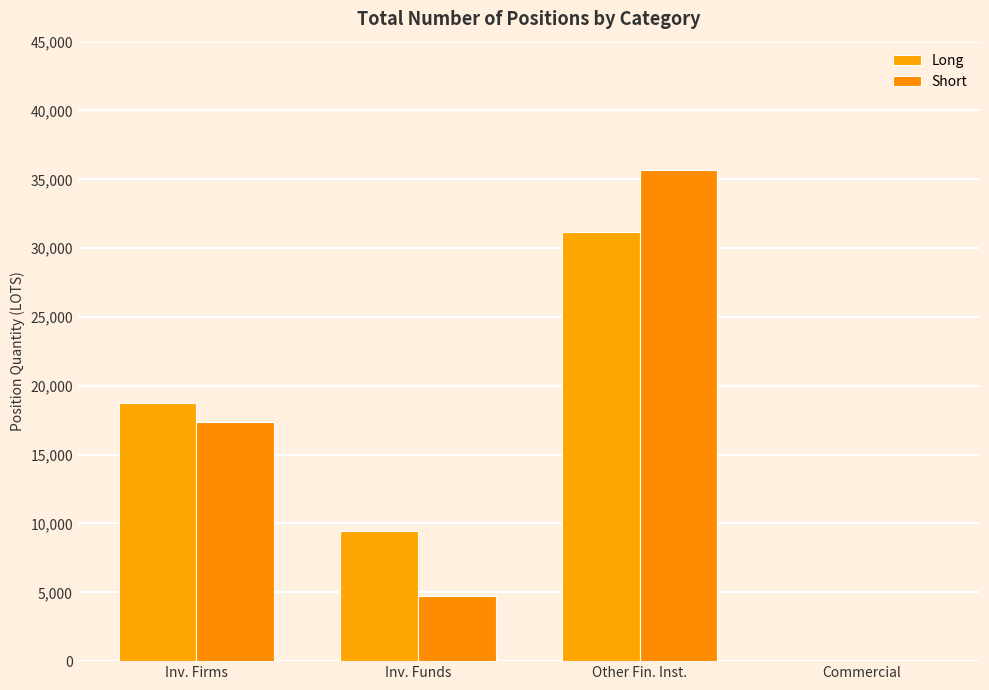

Are the bars grouped side by side (vs. stacked)?

Yes